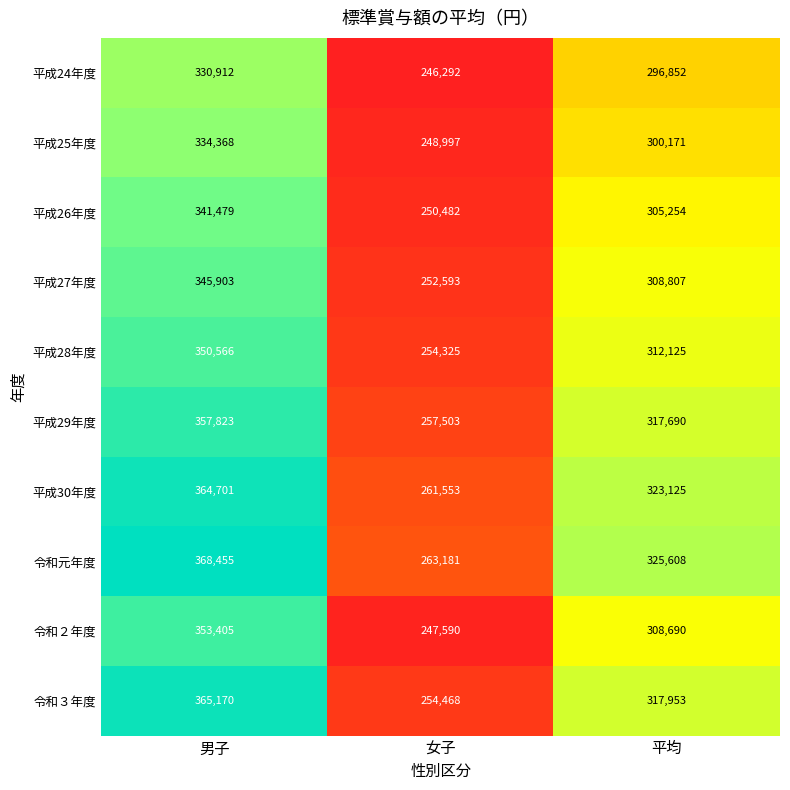

What is the difference between the 平成28年度 values at 女子 and 平均?

57800